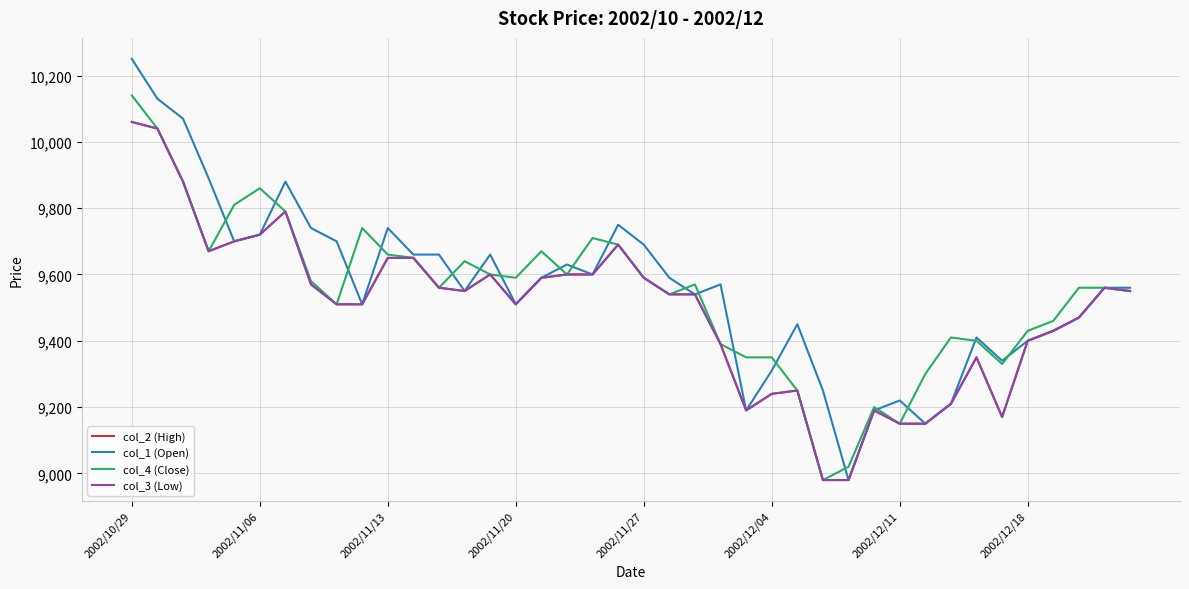

At which category is the sum across all series the highest?

2002/10/29